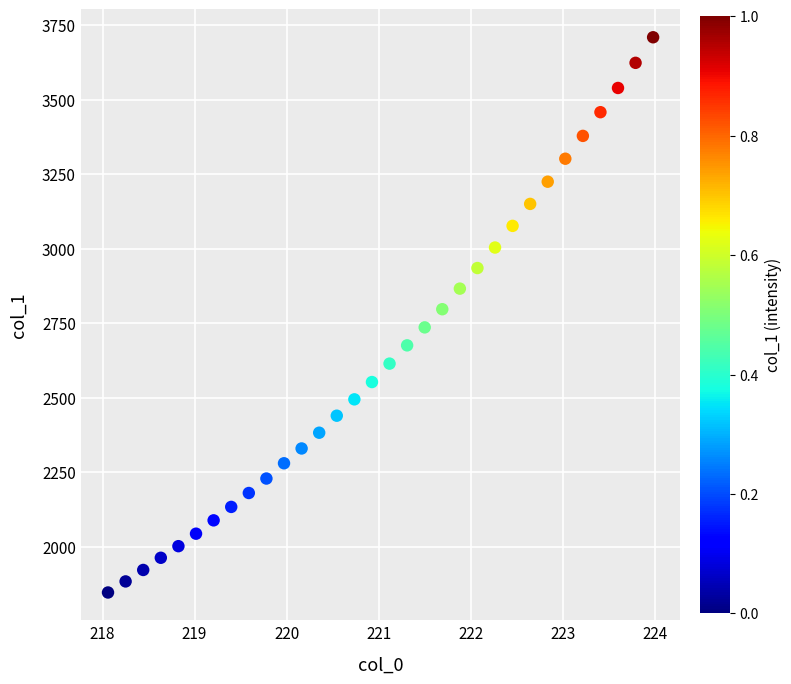

What is the range of Y values (max minus min)?

1863.4